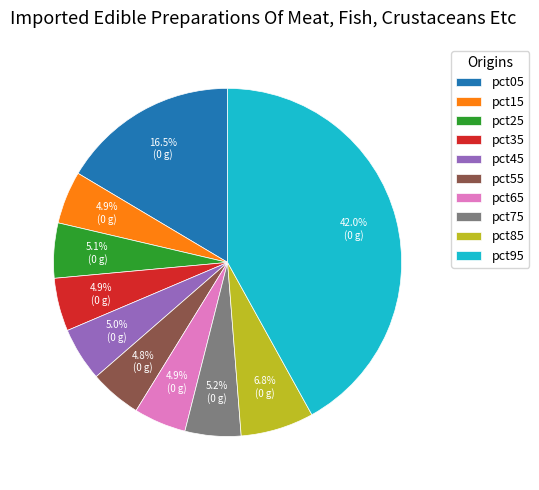

Is there any slice that represents more than half of the pie?

No